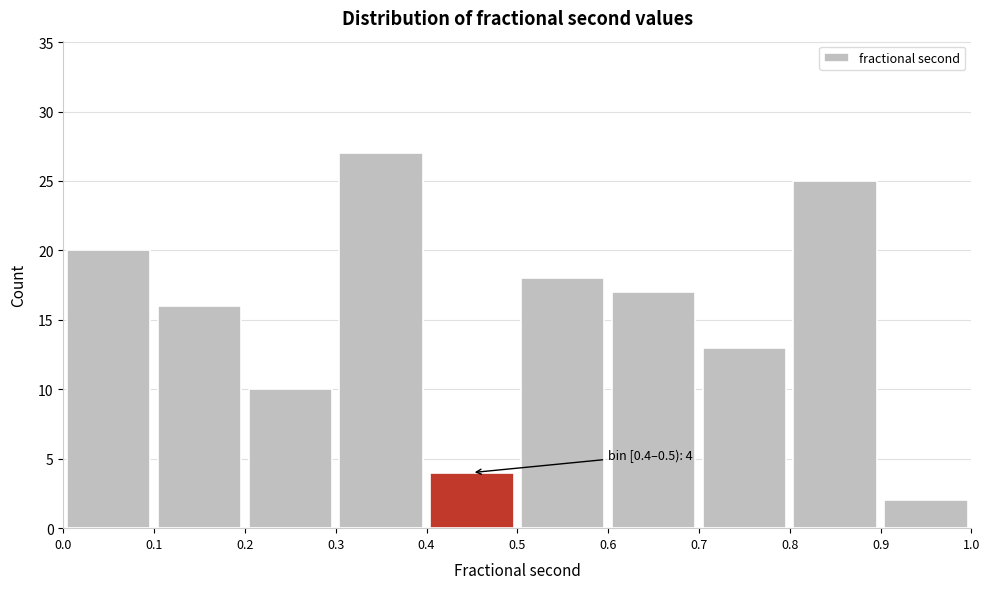

Which range on the x-axis has the tallest bar?

0.3 to 0.4